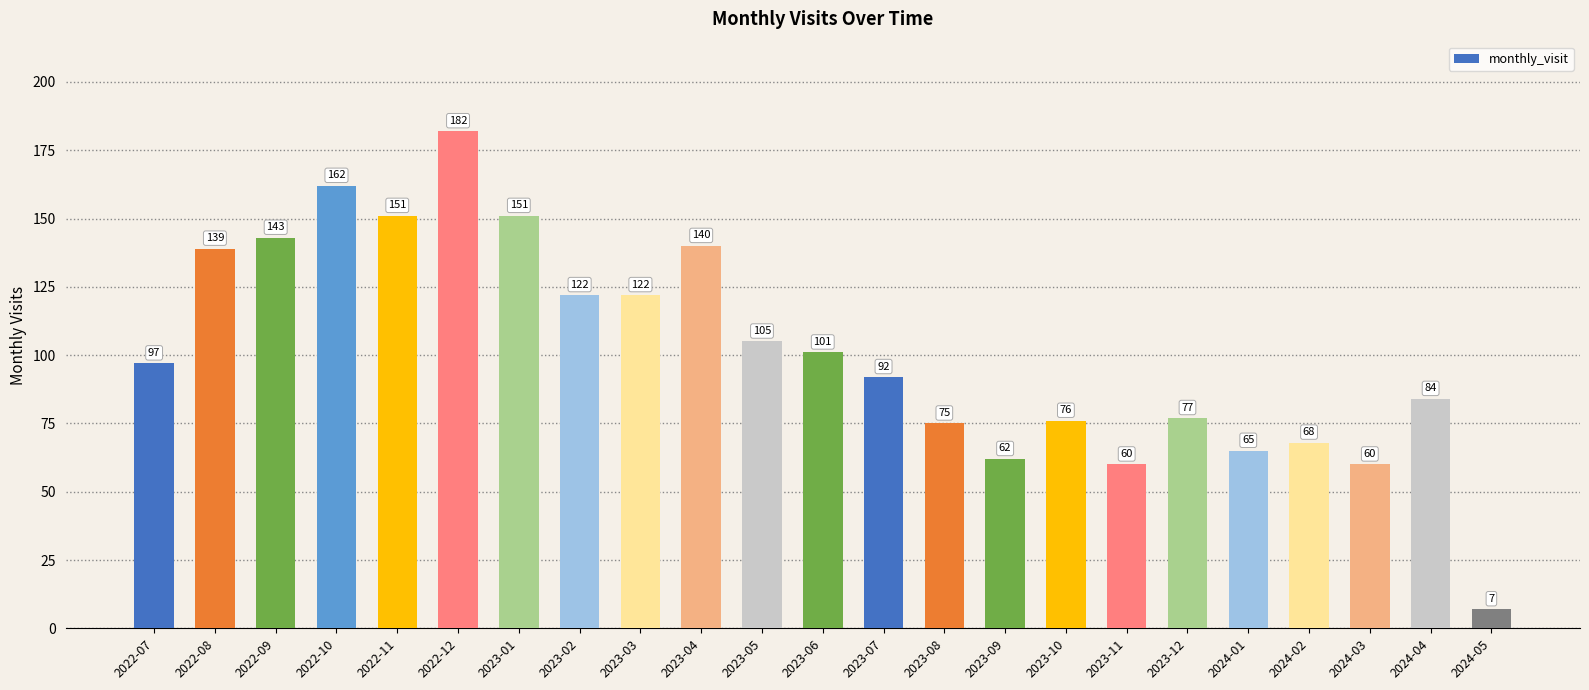

What position from the left is 2024-02?

20